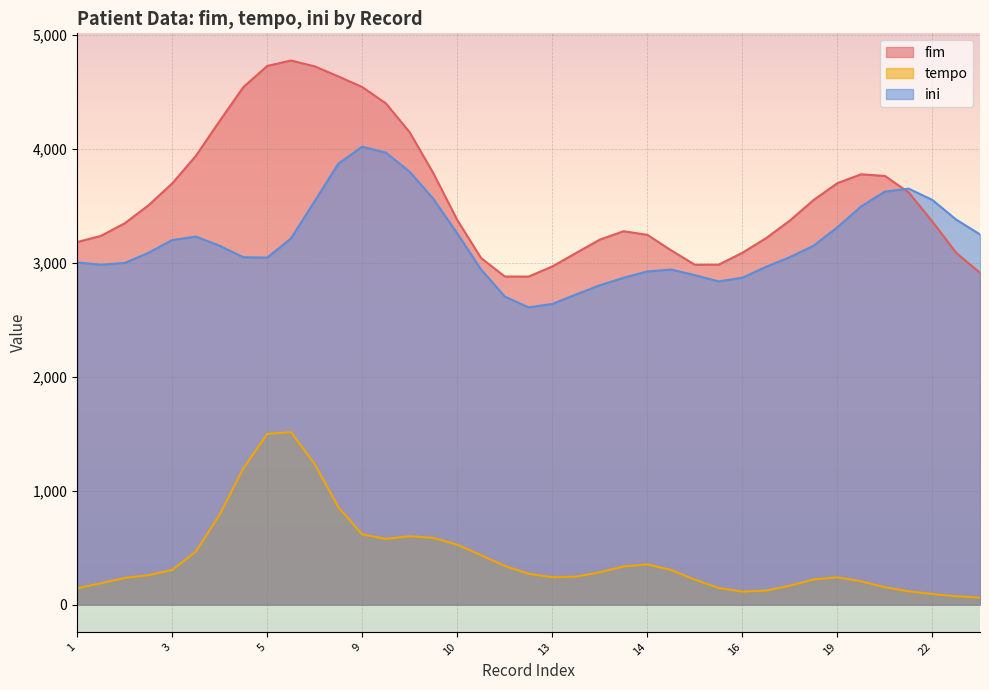

Which series has the widest spread of values?

fim